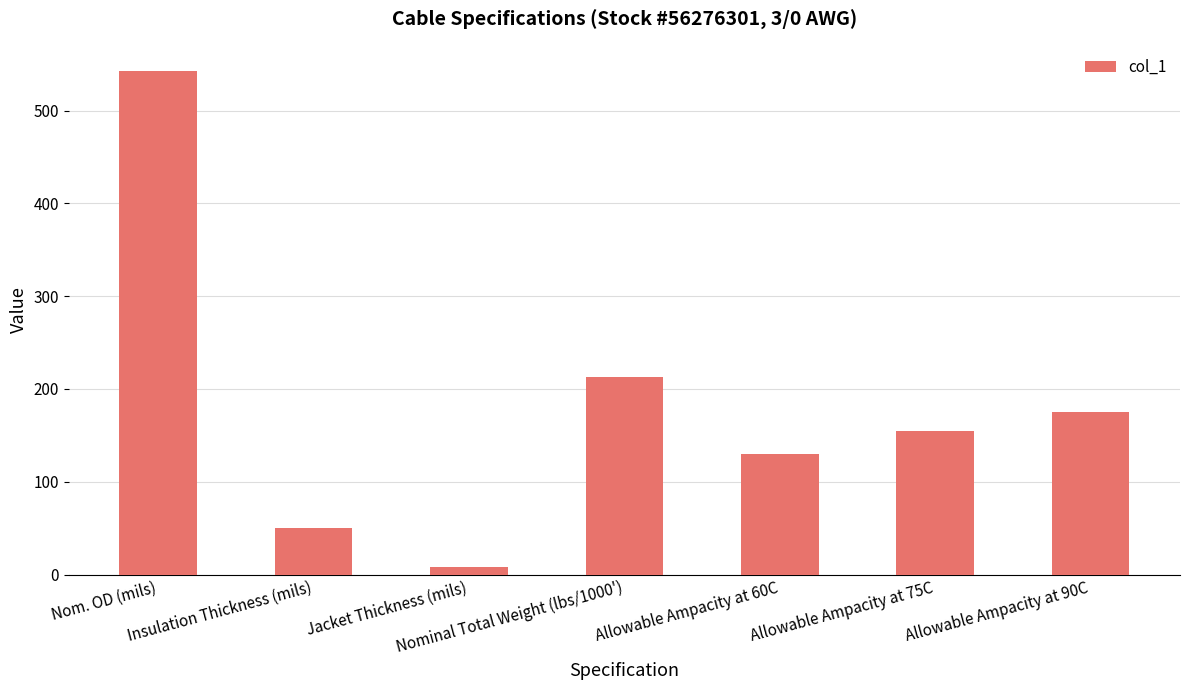

Reading left to right, list all the values displayed in this chart.

Nom. OD (mils)=543	Insulation Thickness (mils)=50	Jacket Thickness (mils)=8	Nominal Total Weight (lbs/1000')=213	Allowable Ampacity at 60C=130	Allowable Ampacity at 75C=155	Allowable Ampacity at 90C=175